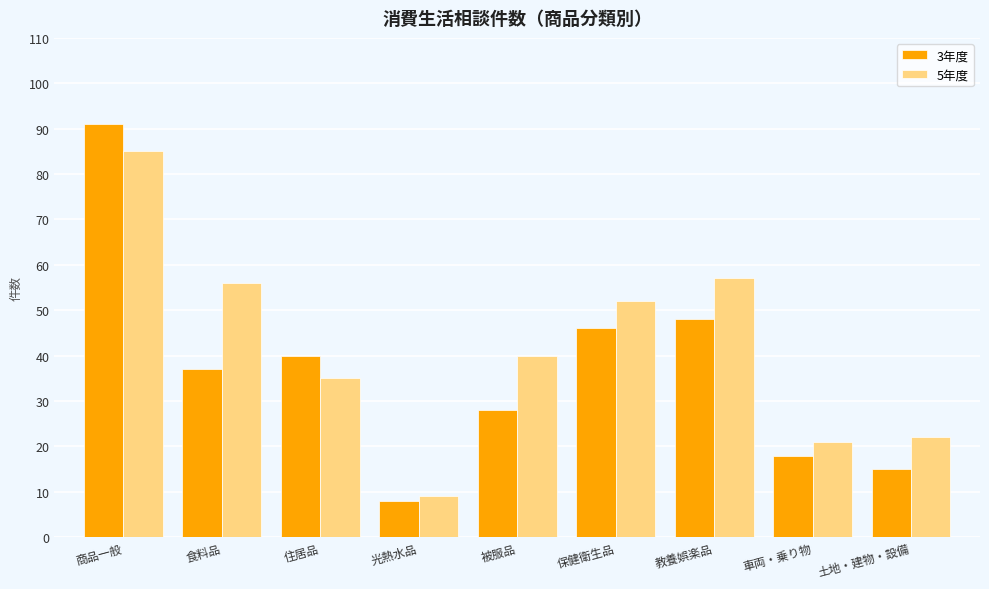

What are all the series names shown in the legend?

3年度, 5年度